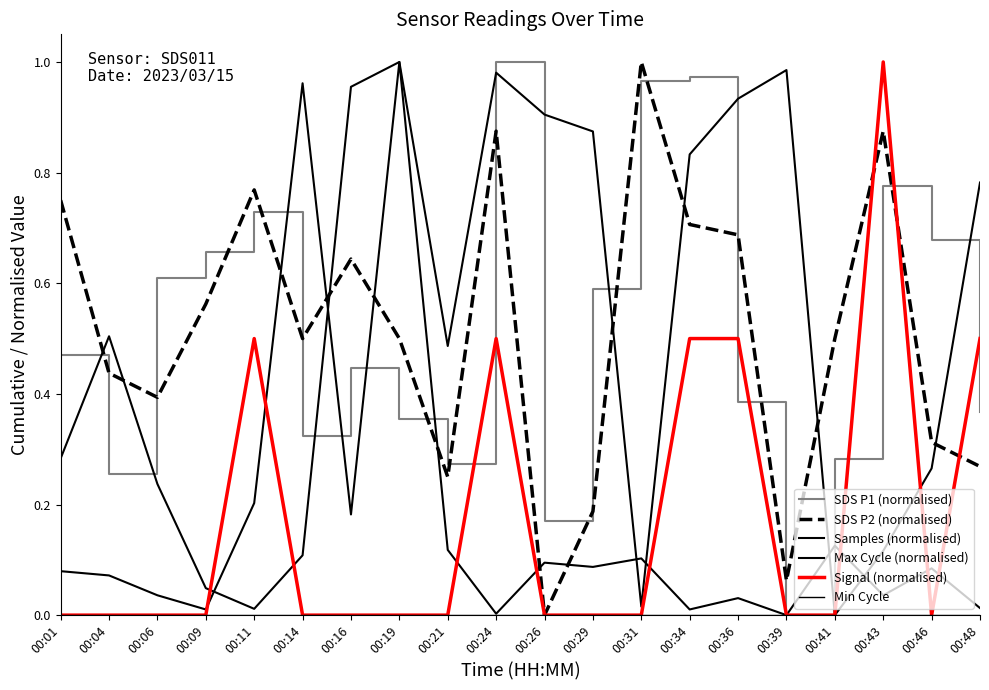

How many lines are shown in the chart?

6